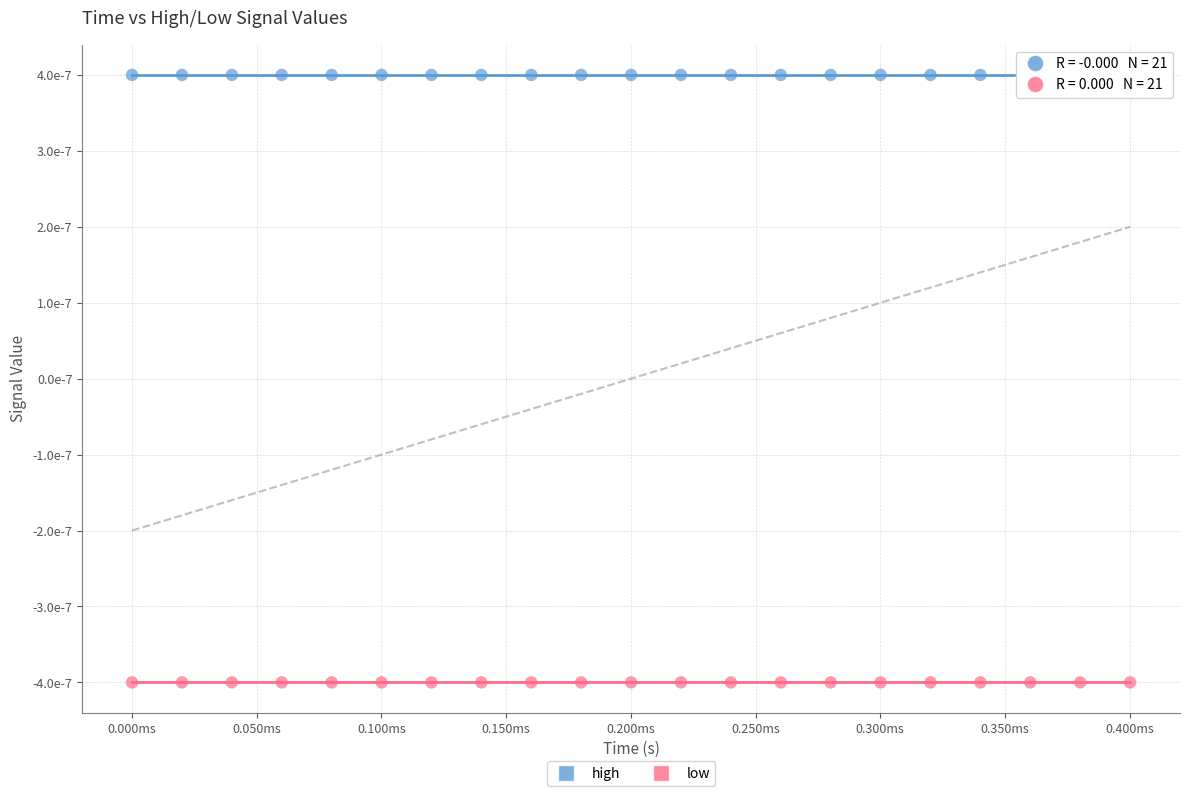

What are all the series names shown in the legend?

high, low